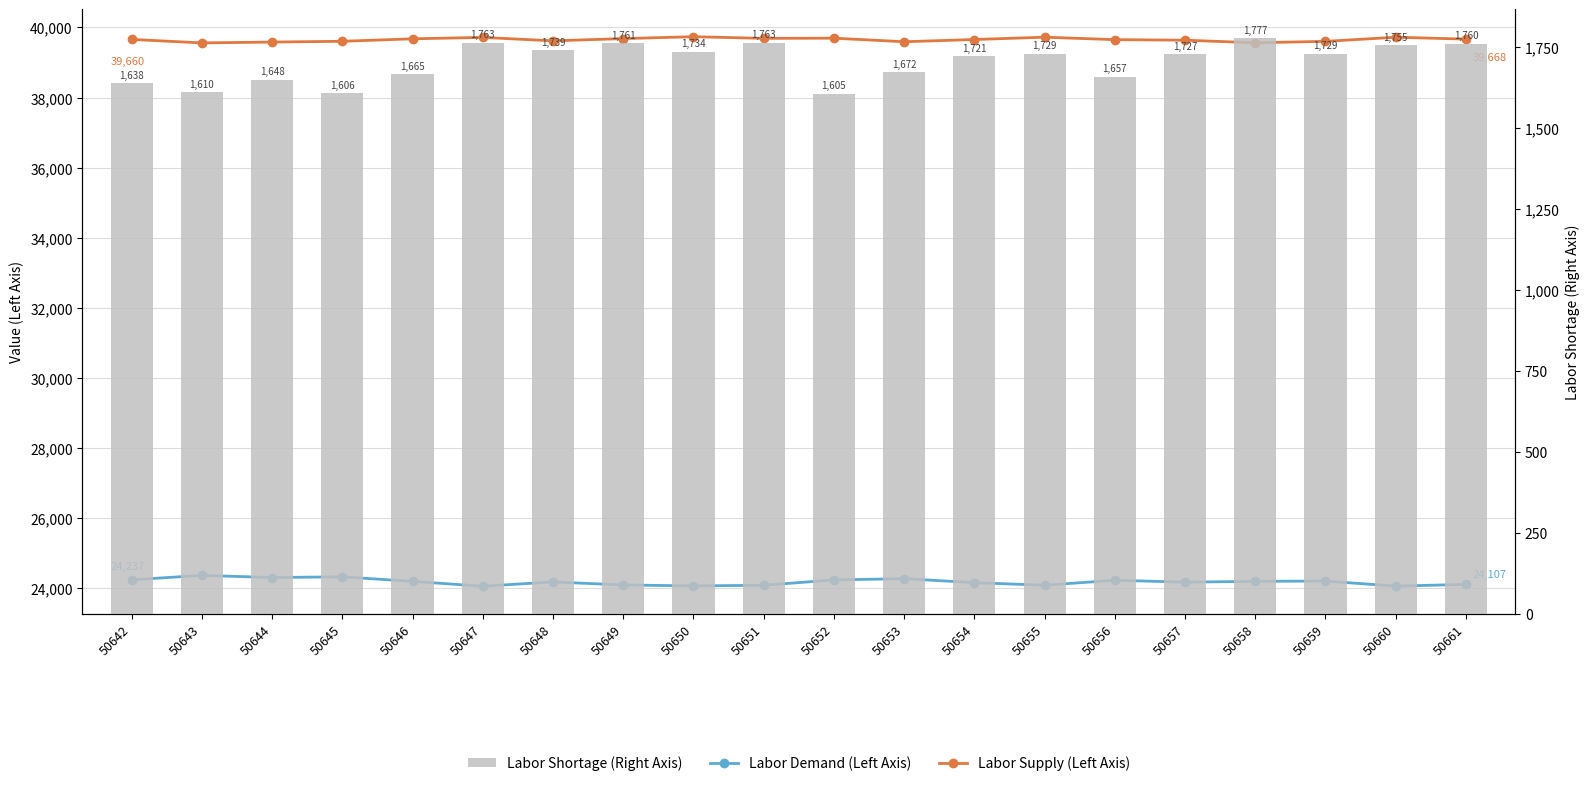

Rank the series at 50655 from highest to lowest value.

Labor Supply (Left Axis), Labor Demand (Left Axis), Labor Shortage (Right Axis)